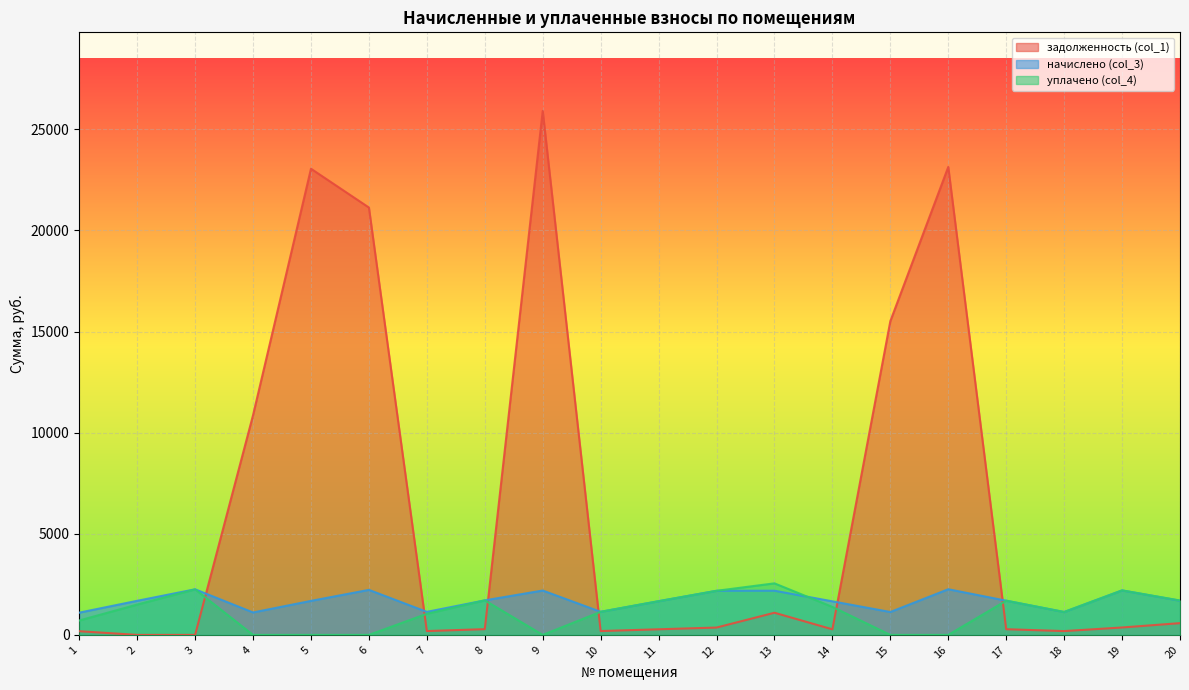

Which has a higher value, 11 or 6?

6